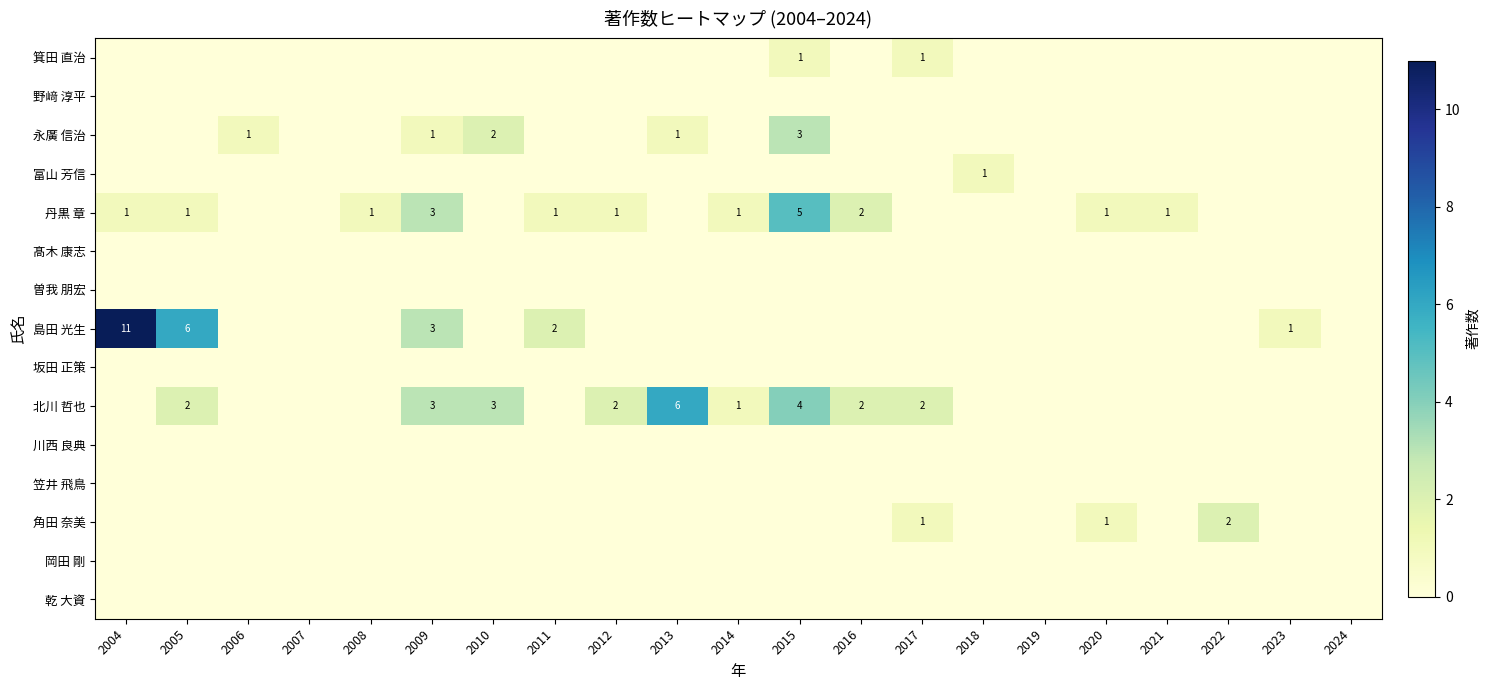

How many series are shown in this chart?

15